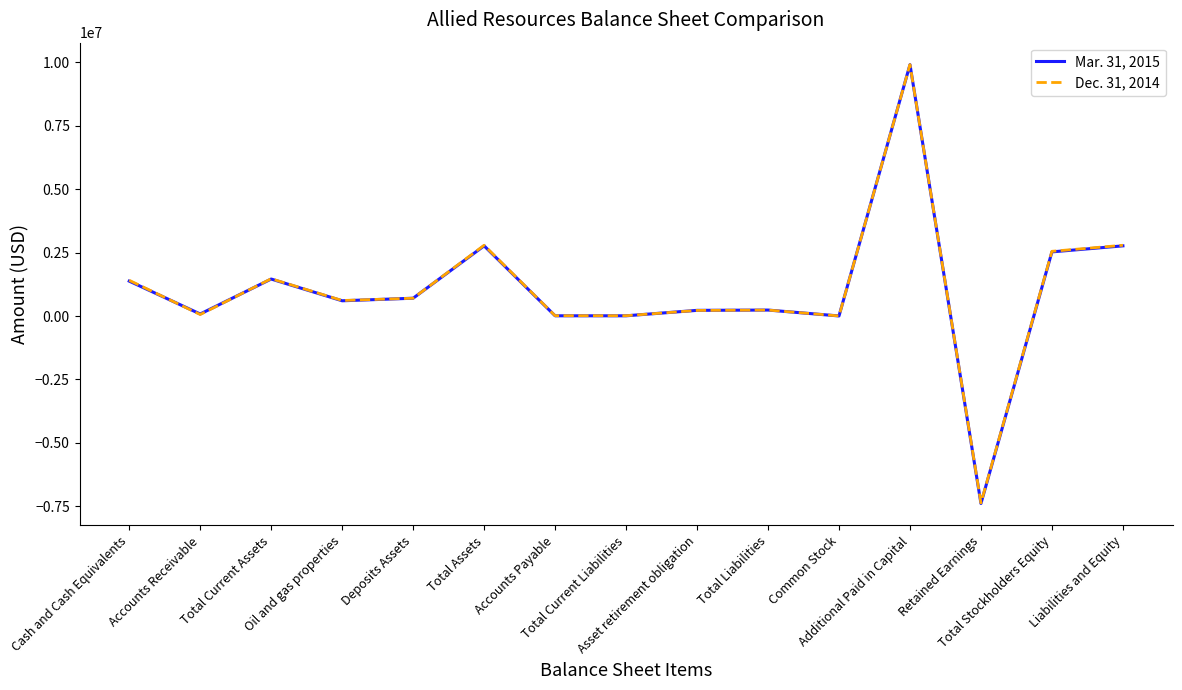

True or false: Dec. 31, 2014 has more than 0 points higher than both neighbors.

True